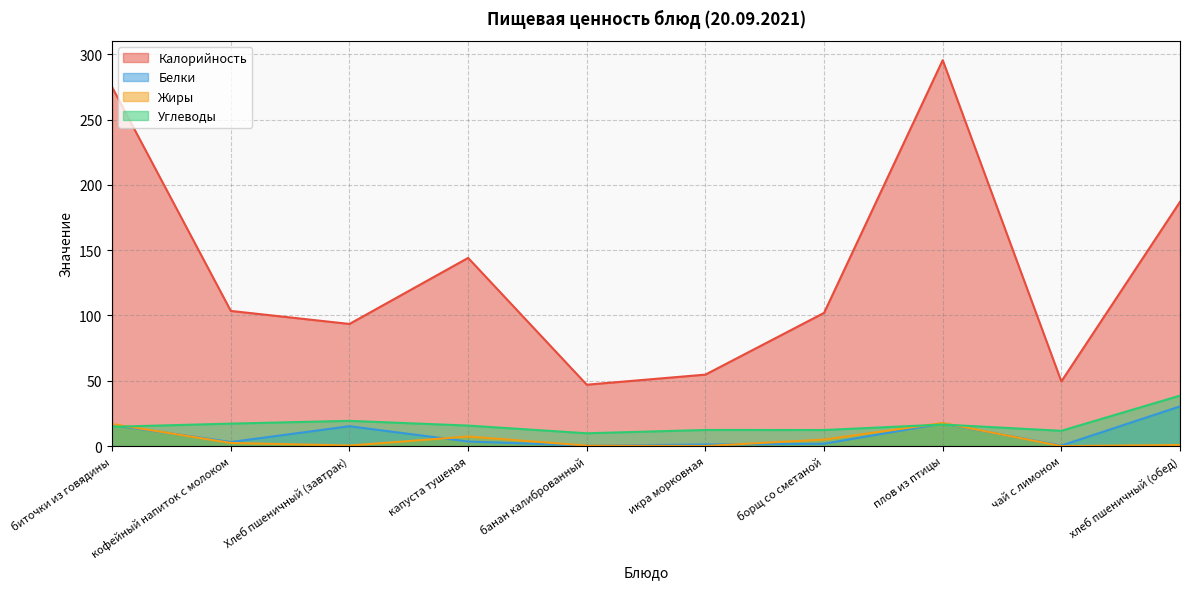

Which series changed the most between плов из птицы and чай с лимоном?

Калорийность